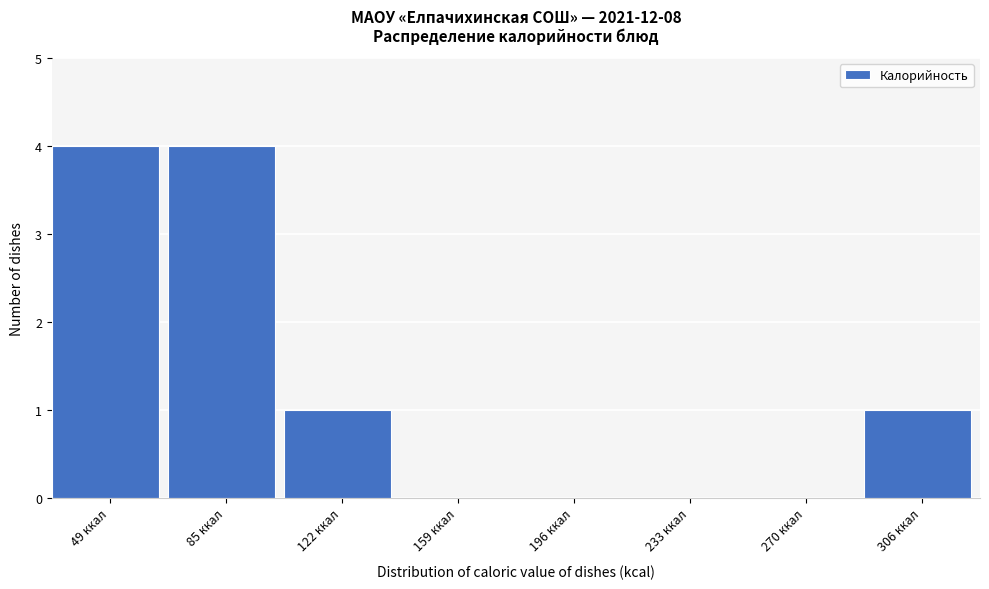

Reading left to right, extract all data points from this chart.

49 ккал=4	85 ккал=4	122 ккал=1	159 ккал=0	196 ккал=0	233 ккал=0	270 ккал=0	306 ккал=1